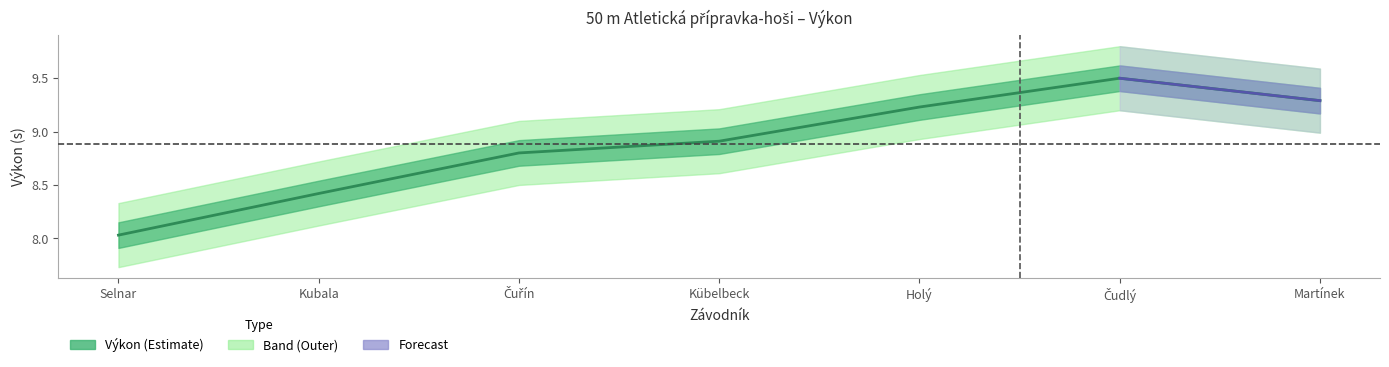

True or false: the data shows 12.1 at Martínek.

False